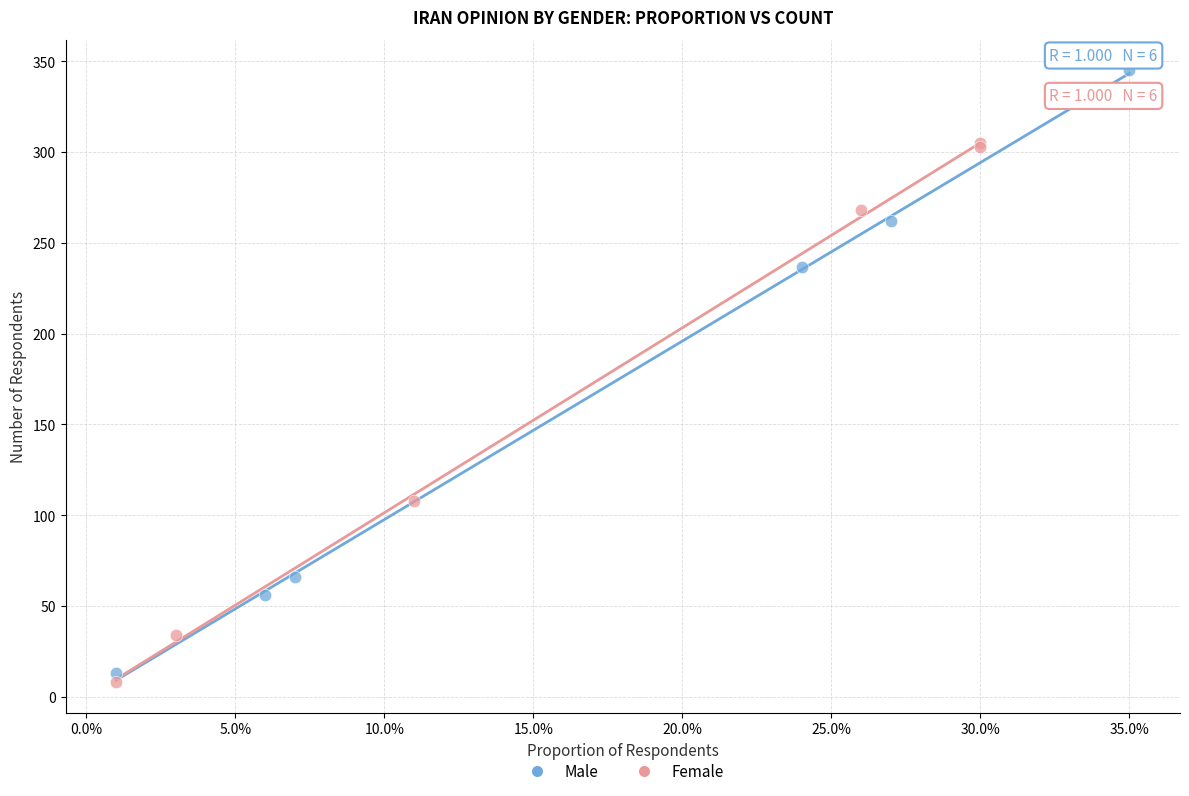

What are all the series names shown in the legend?

Male, Female